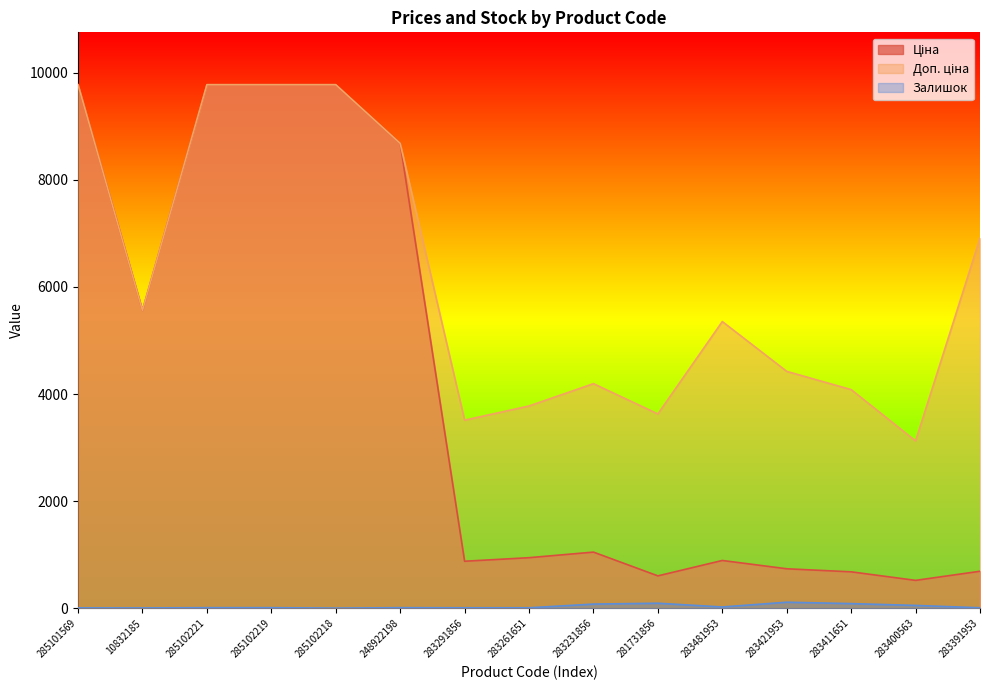

How many values in the Ціна series are below 944?

7